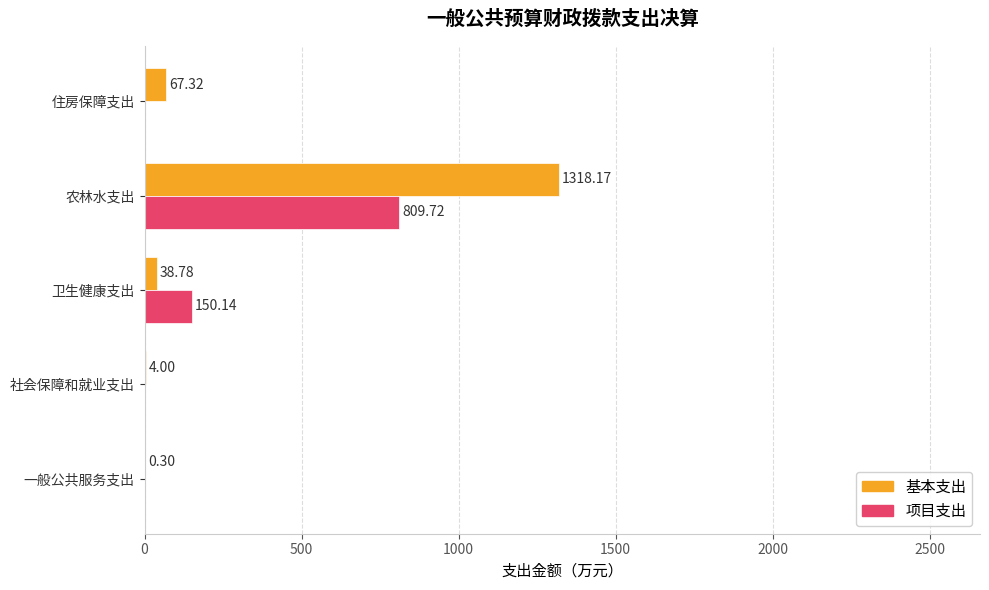

Is the value of 基本支出 at 农林水支出 greater than the value of 项目支出 at 住房保障支出?

Yes